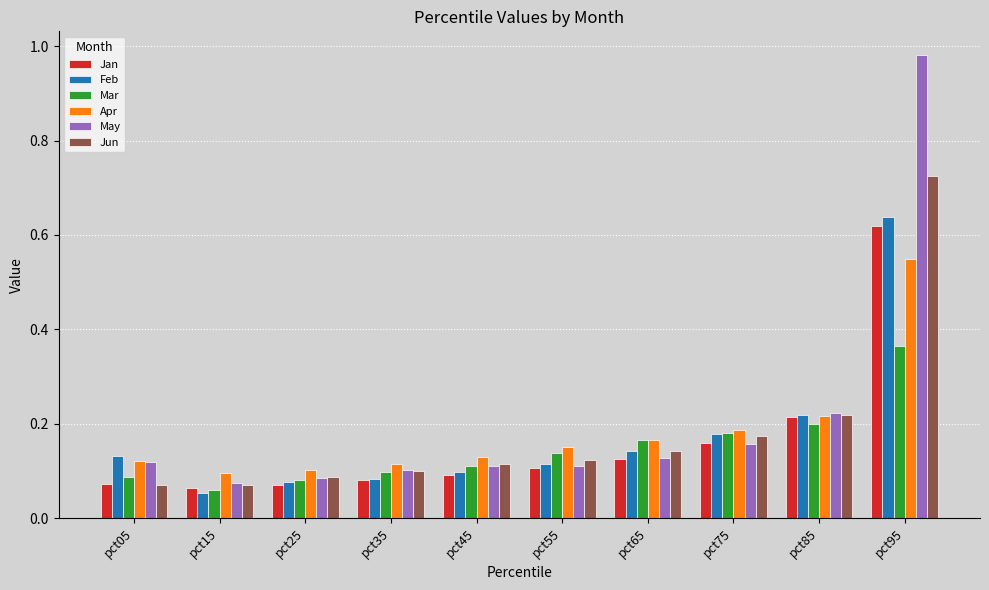

What is the sum of all Feb values?

1.7